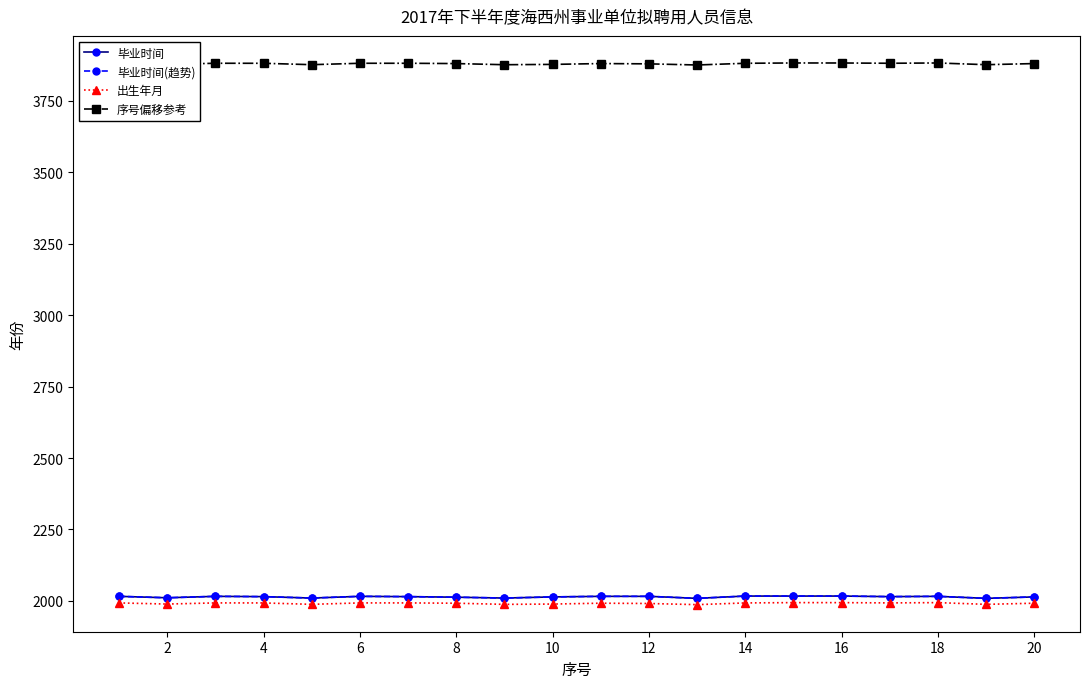

At which category is the sum across all series the highest?

14